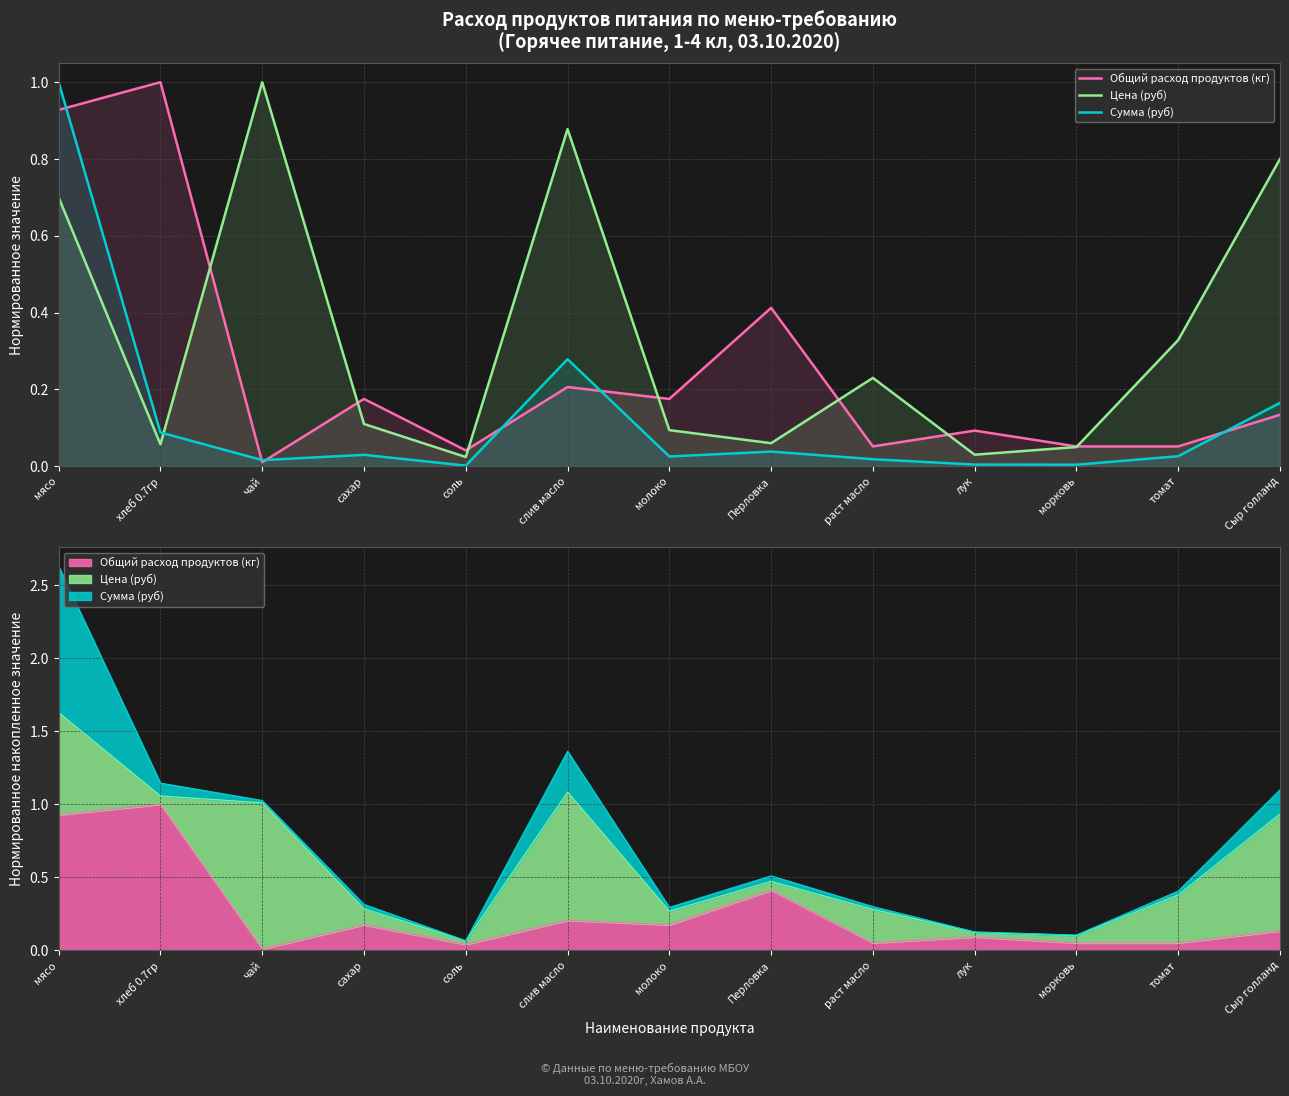

What is the value of the Цена (руб) point at the 6th from the left?

0.9